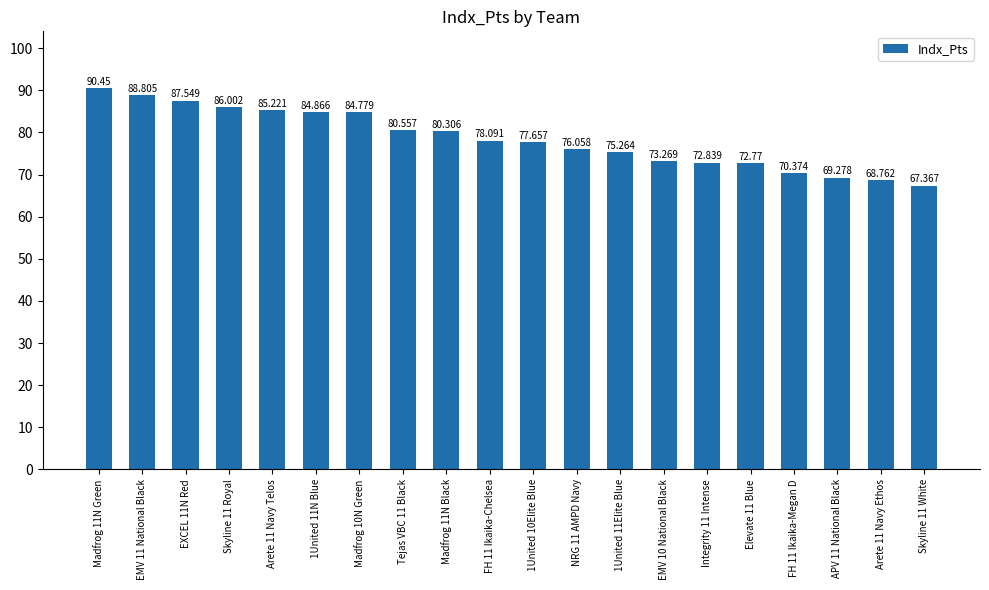

True or false: the data shows 90.5 at Madfrog 11N Green.

True